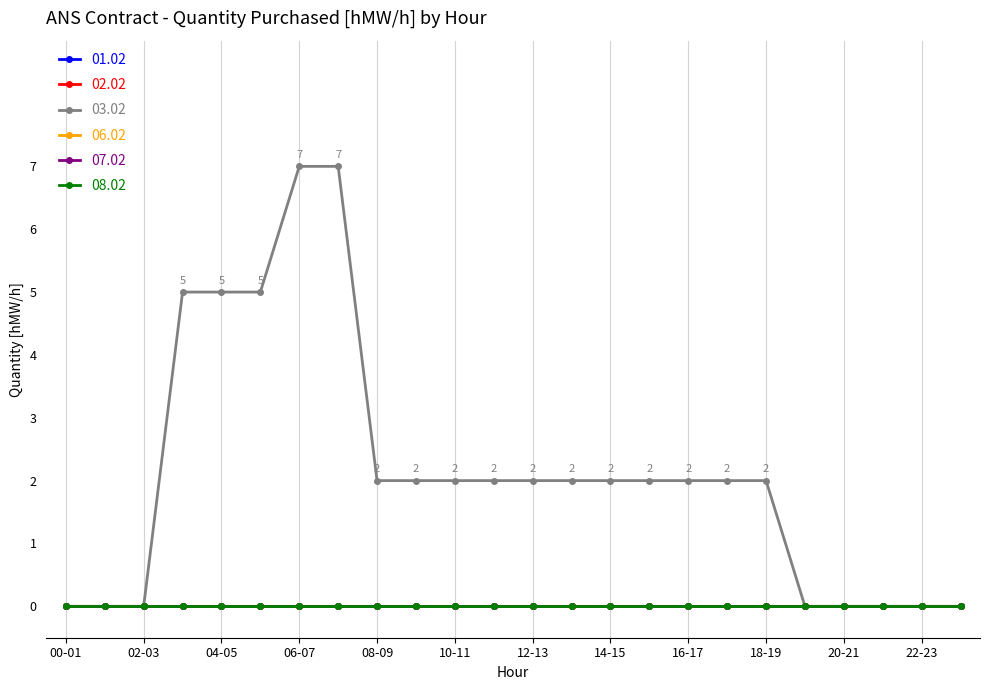

Reading left to right, extract all data points from this chart.

01.02: 0	0	0	0	0	0	0	0	0	0	0	0	0	0	0	0	0	0	0	0	0	0	0	0
02.02: 0	0	0	0	0	0	0	0	0	0	0	0	0	0	0	0	0	0	0	0	0	0	0	0
03.02: 0	0	0	5	5	5	7	7	2	2	2	2	2	2	2	2	2	2	2	0	0	0	0	0
06.02: 0	0	0	0	0	0	0	0	0	0	0	0	0	0	0	0	0	0	0	0	0	0	0	0
07.02: 0	0	0	0	0	0	0	0	0	0	0	0	0	0	0	0	0	0	0	0	0	0	0	0
08.02: 0	0	0	0	0	0	0	0	0	0	0	0	0	0	0	0	0	0	0	0	0	0	0	0